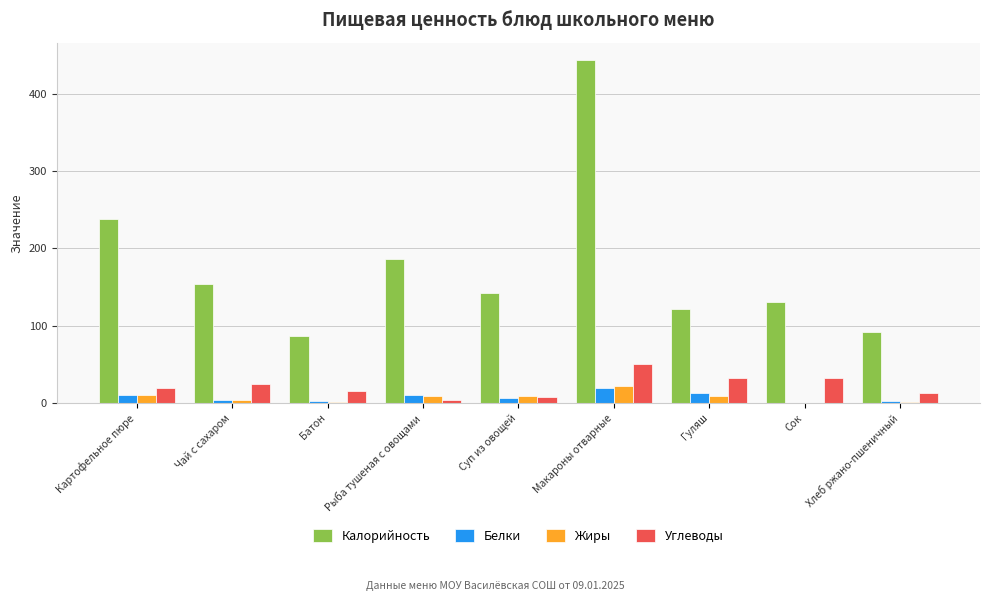

True or false: Жиры has a value of 22.0 at Макароны отварные.

True